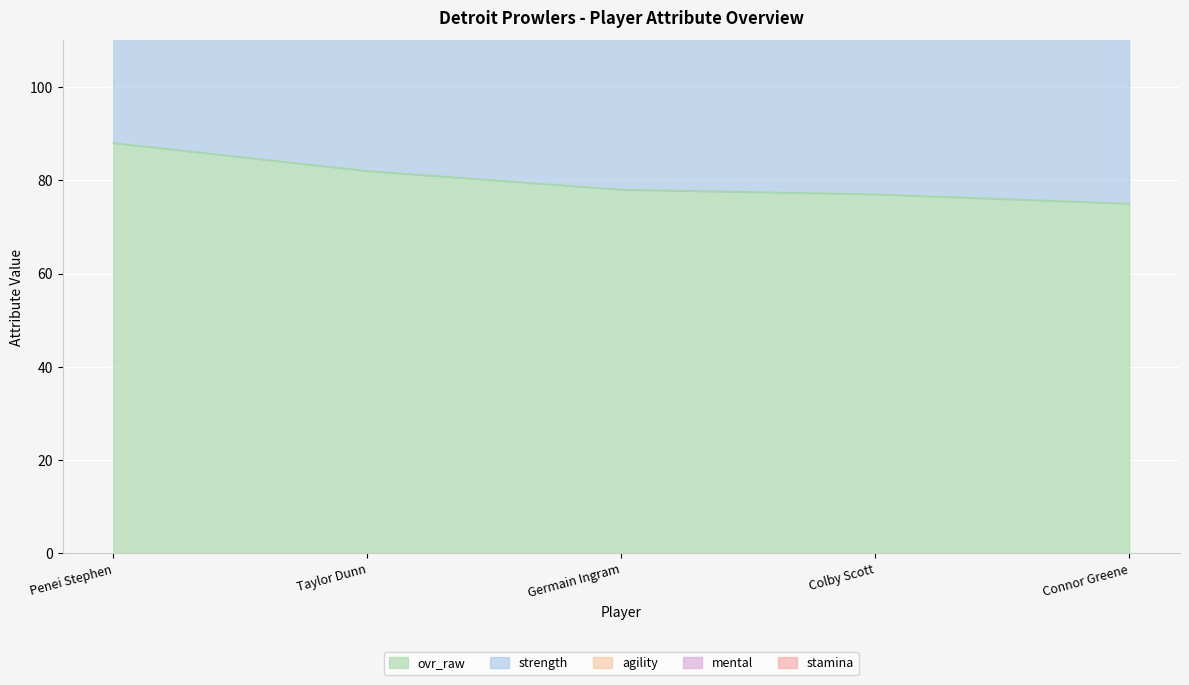

At which label does agility first exceed 393?

Penei Stephen